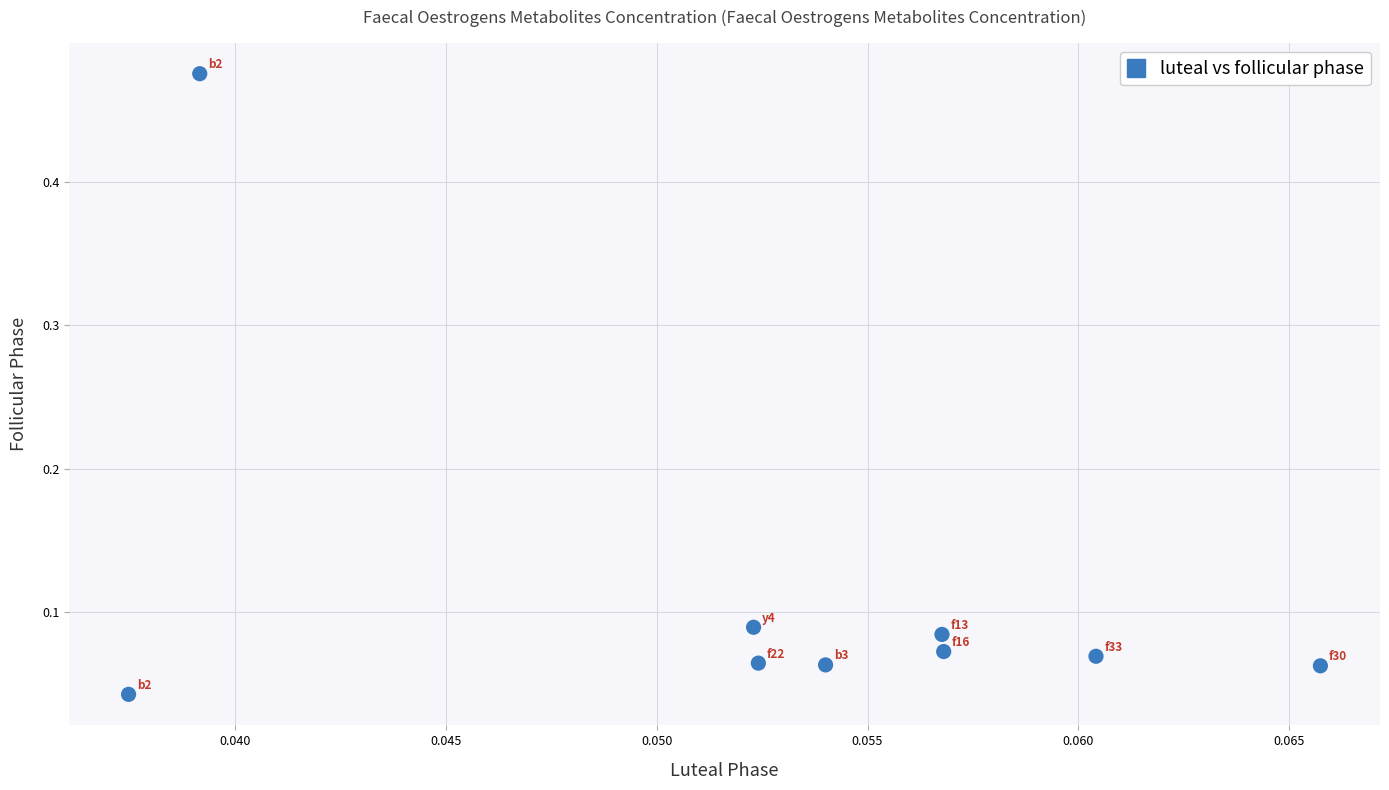

What is the range of Y values (max minus min)?

0.4